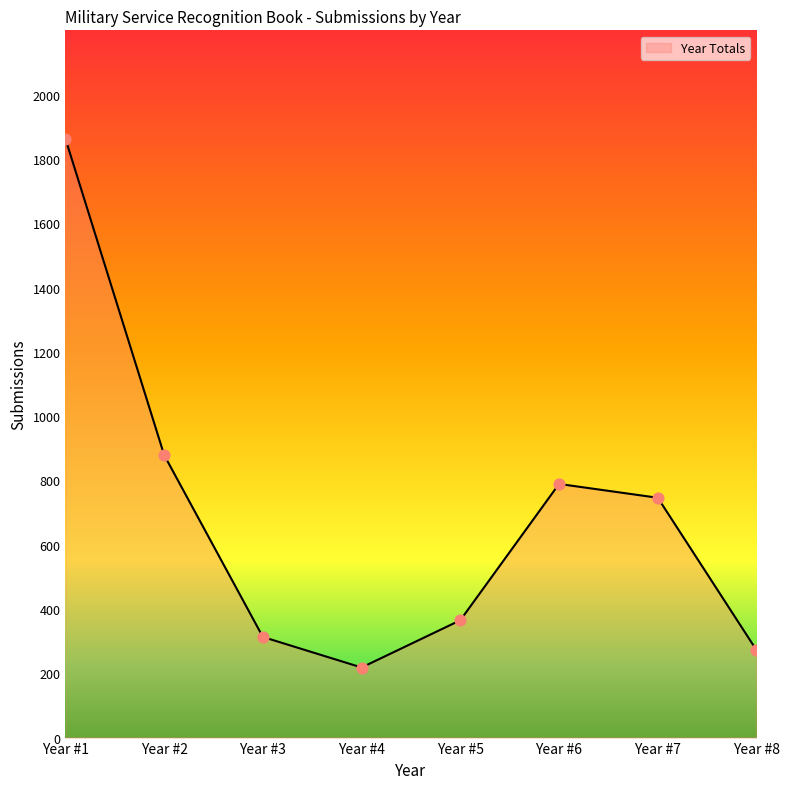

What is the change in value from Year #1 to Year #8?

-1591